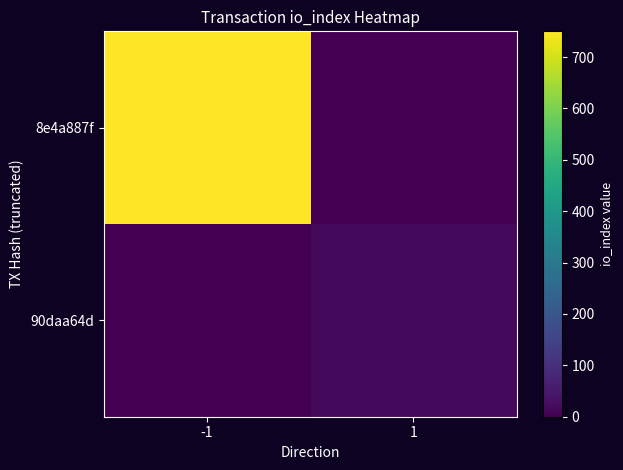

What is the total value across all series at -1?

750